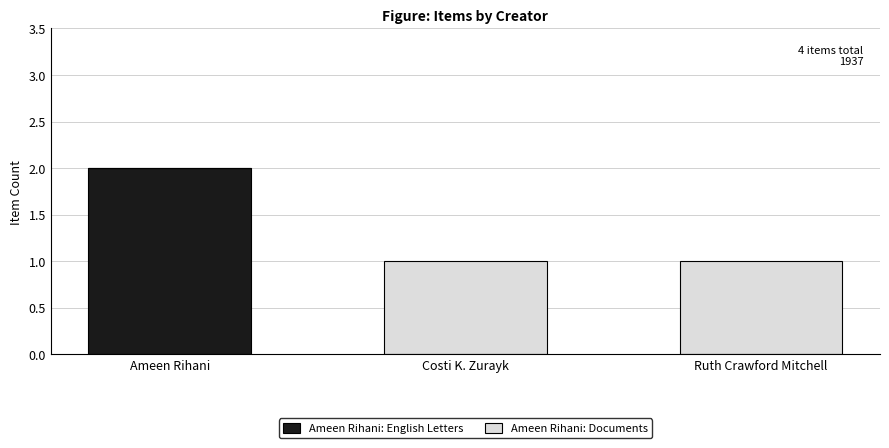

At which label does Ameen Rihani: English Letters reach its peak?

Ameen Rihani